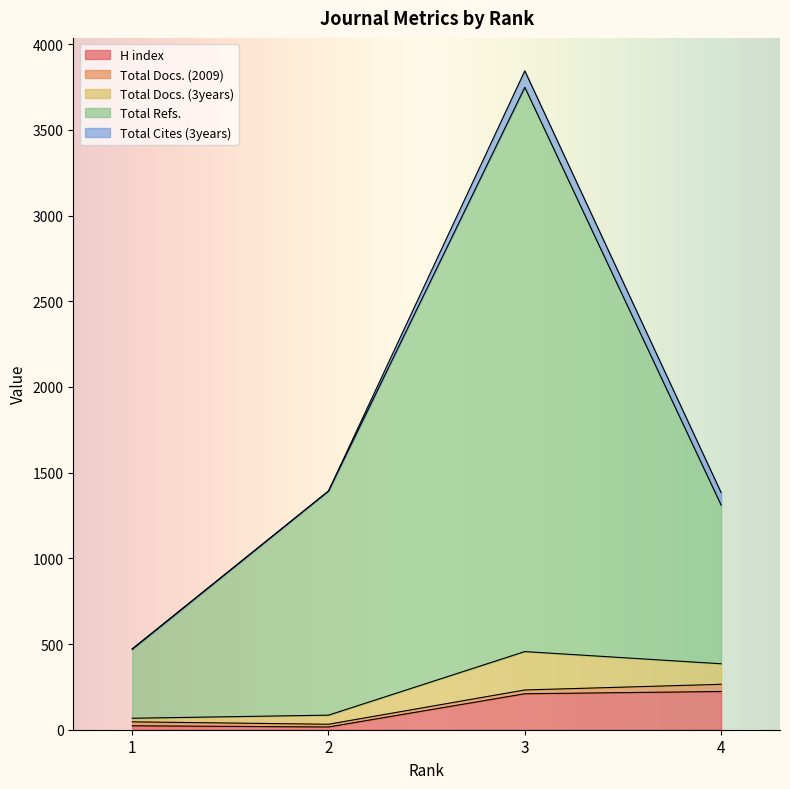

True or false: Total Cites (3years) has a value of 776 at 3.

False